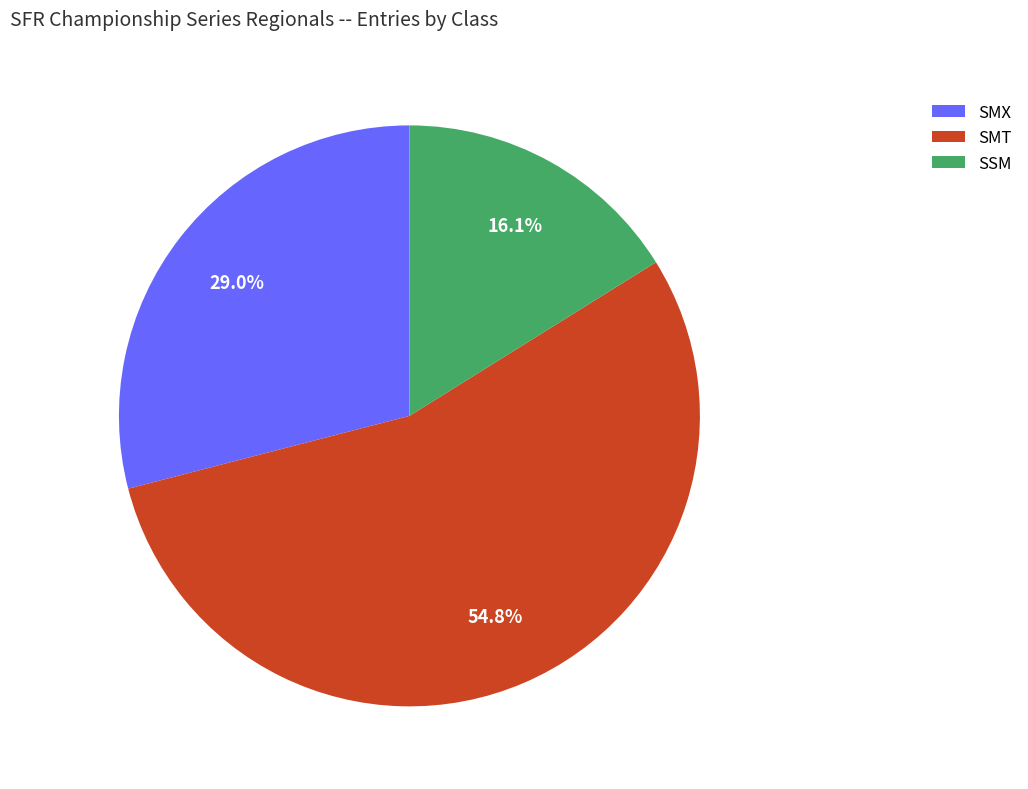

To the nearest percent, what is the difference between the largest and smallest slice percentages?

39%